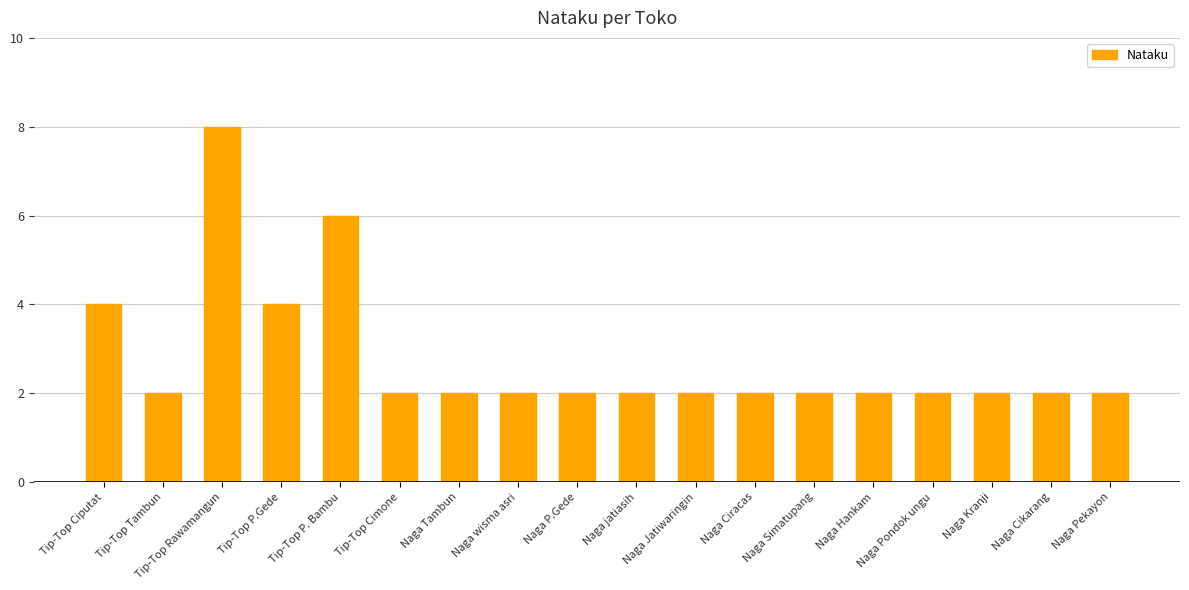

What position from the right is Naga Simatupang?

6